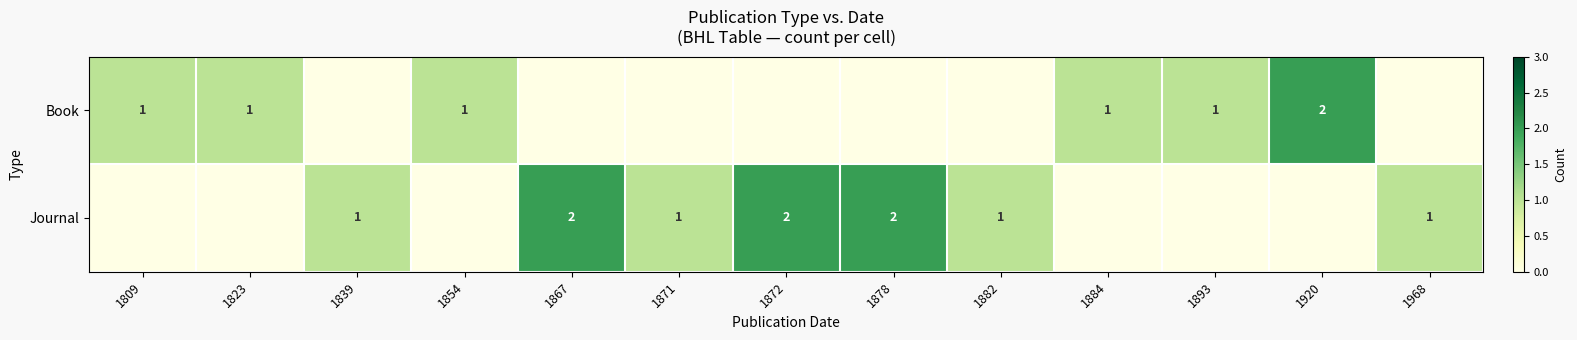

Is it true that Journal equals 1 at 1871?

True